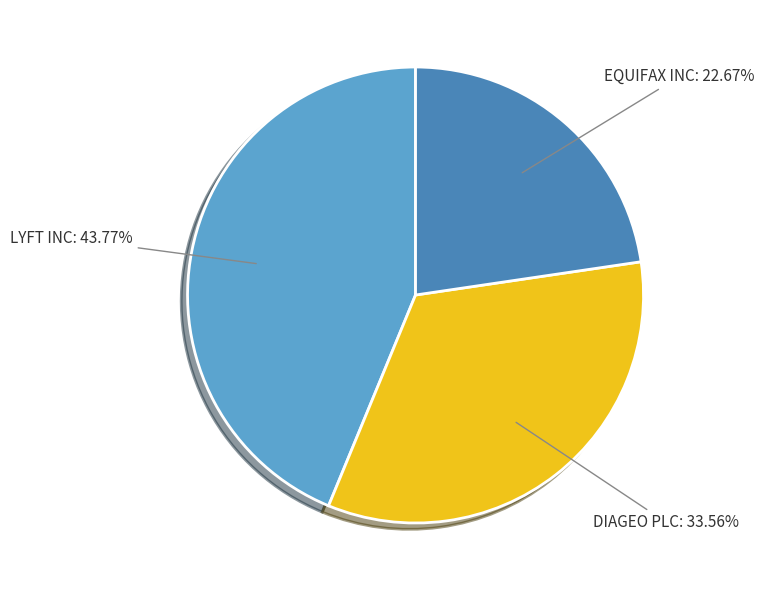

Does any single category account for the majority?

No